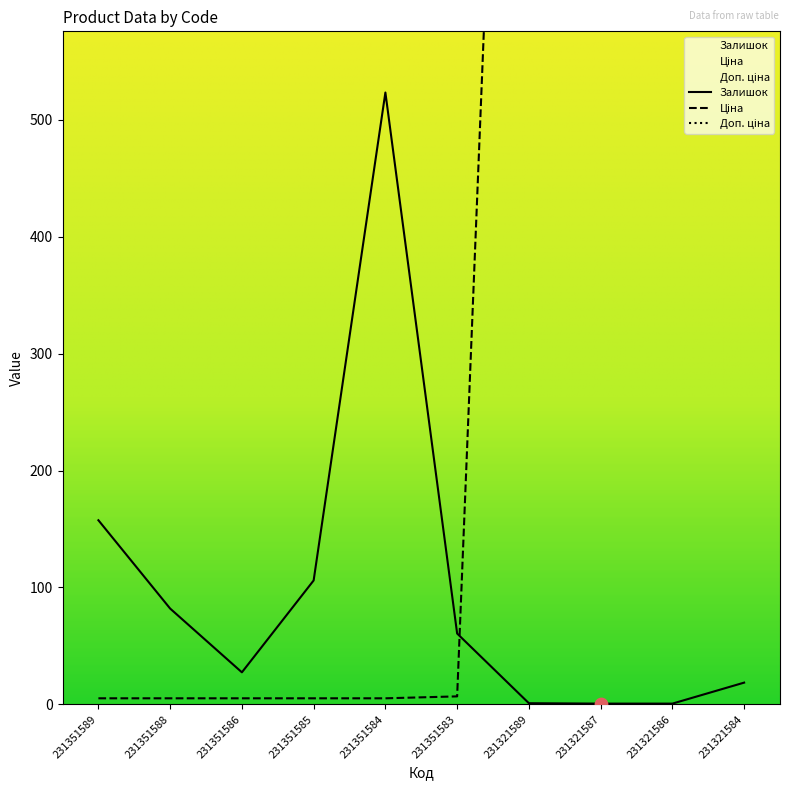

What are all the series names shown in the legend?

Залишок, Ціна, Доп. ціна